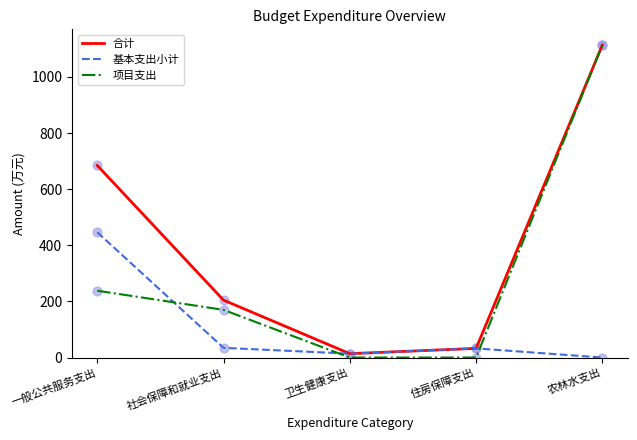

Which series has the largest total across all categories?

合计